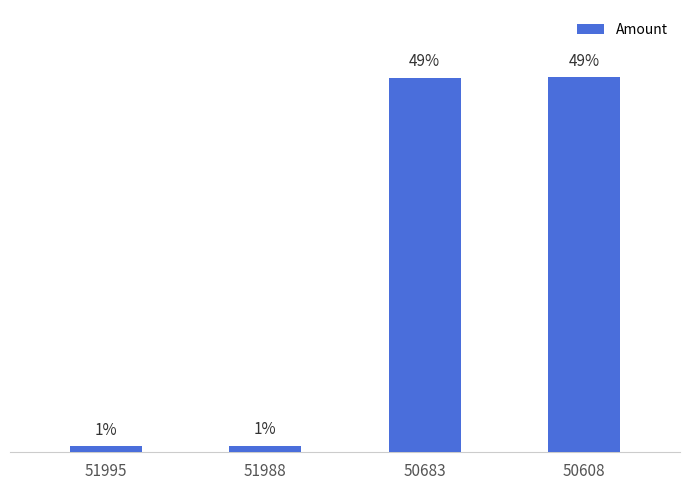

What is the difference between the values at 50608 and 51995?

1104.3